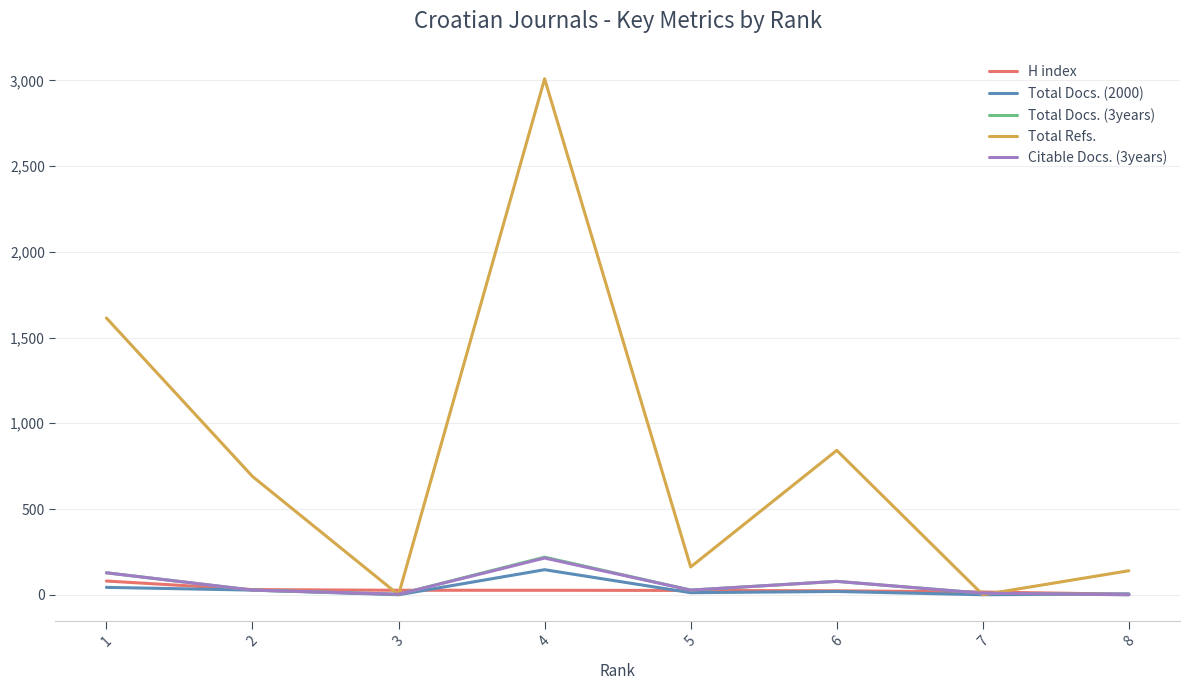

Which series has the largest total across all categories?

Total Refs.